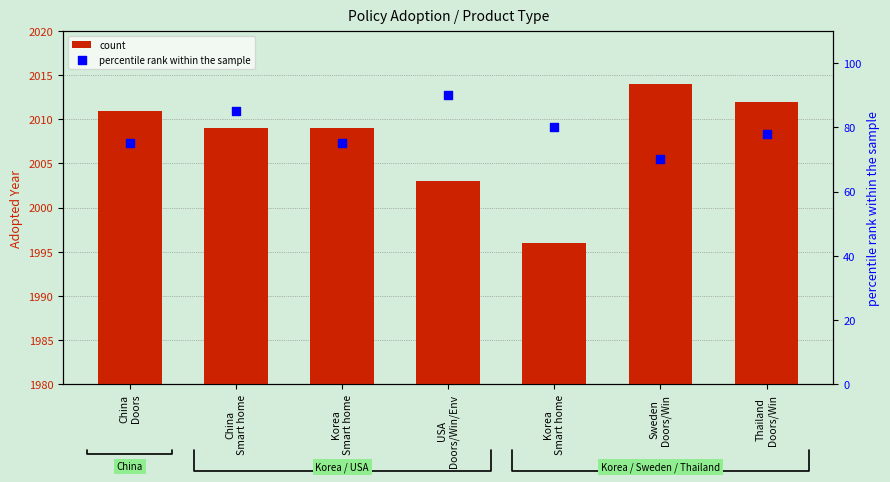

At which category is the sum across all series the highest?

China
Smart home